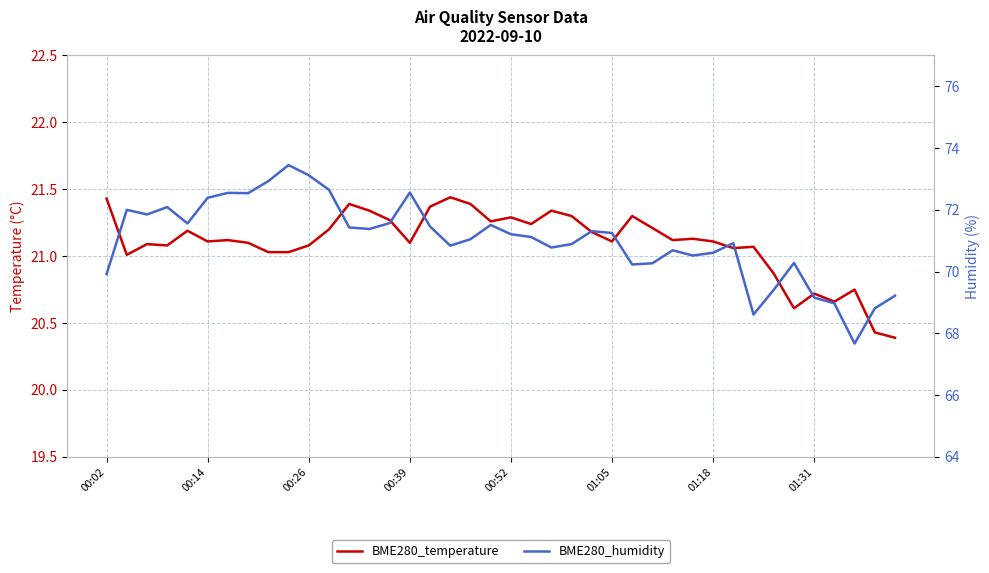

At which category does the chart reach its peak across all series?

9